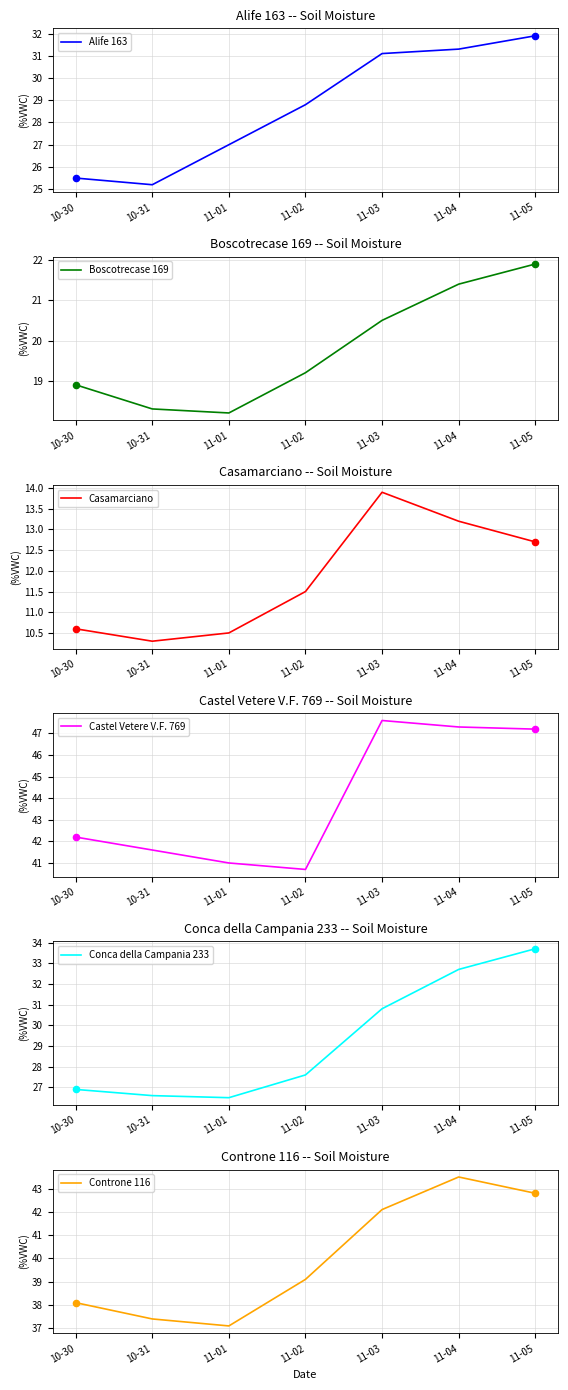

What is the total value across all series at 11-05?

190.2